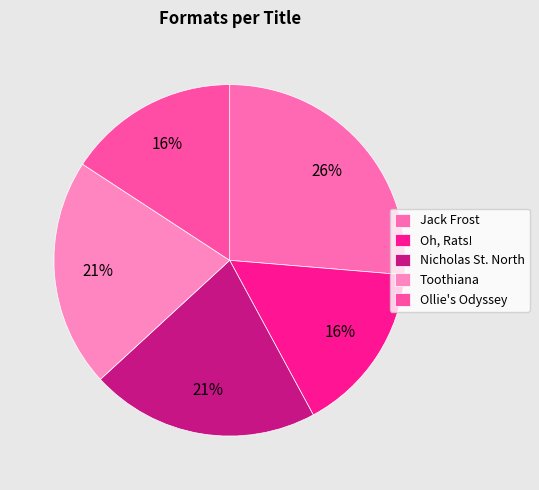

Does Ollie's Odyssey represent more than half of the total?

No